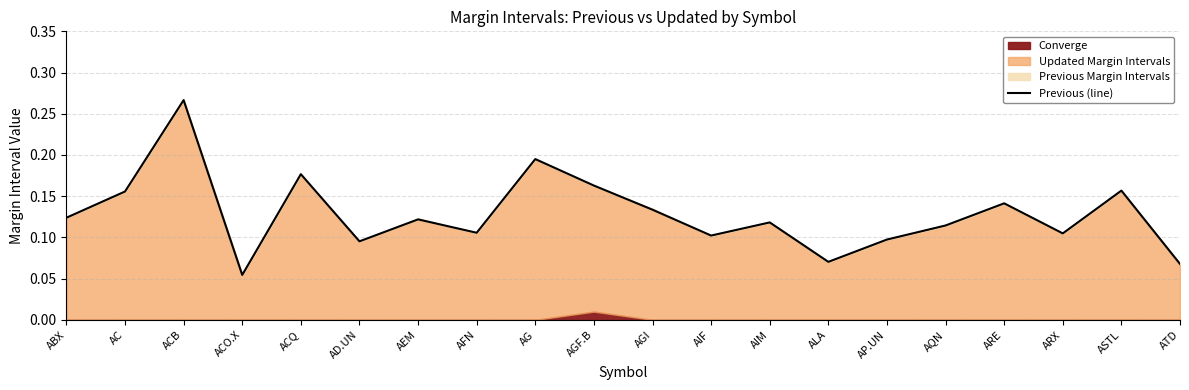

Reading right to left, transcribe all the data shown in this chart.

0.1	0.2	0.1	0.1	0.1	0.1	0.1	0.1	0.1	0.1	0.2	0.2	0.1	0.1	0.1	0.2	0.1	0.3	0.2	0.1